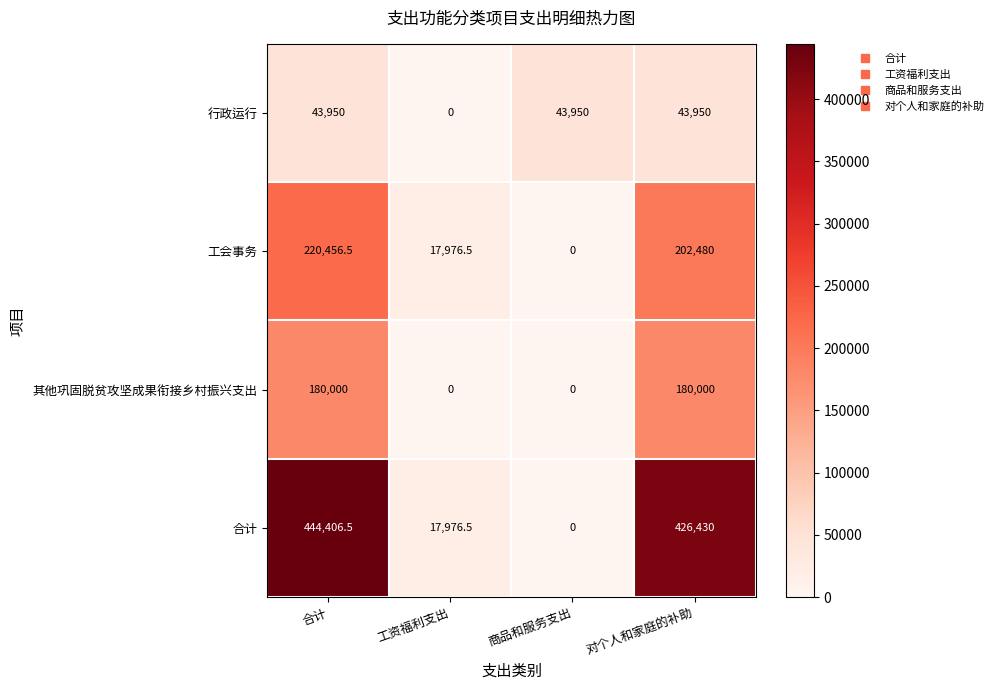

Which series has the widest spread of values?

合计